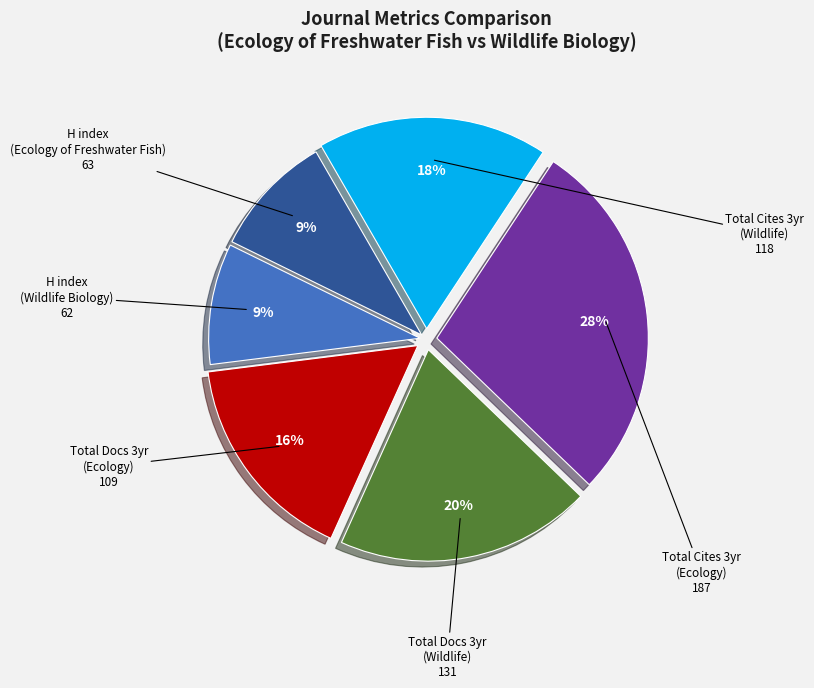

To the nearest percent, what is the difference between the largest and smallest slice percentages?

19%